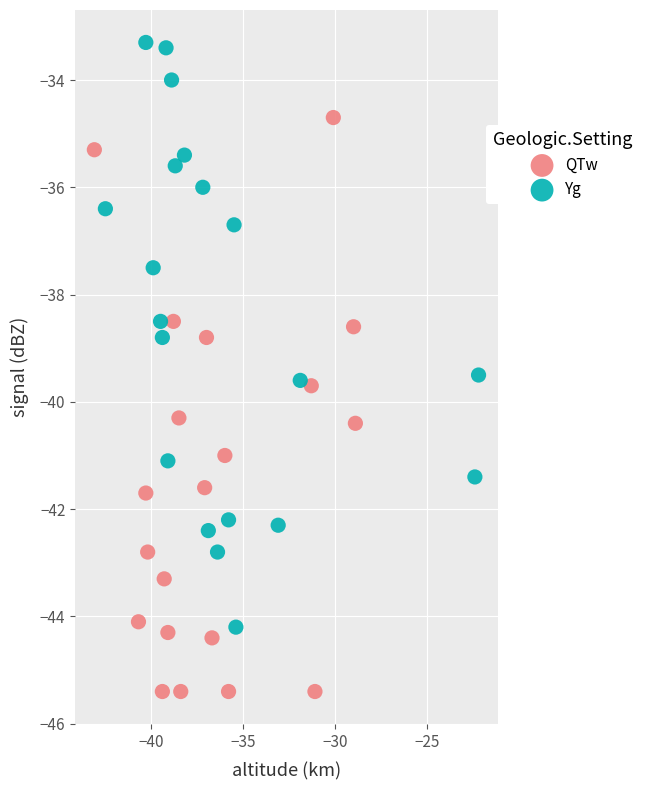

Which series contains the lowest Y value?

QTw